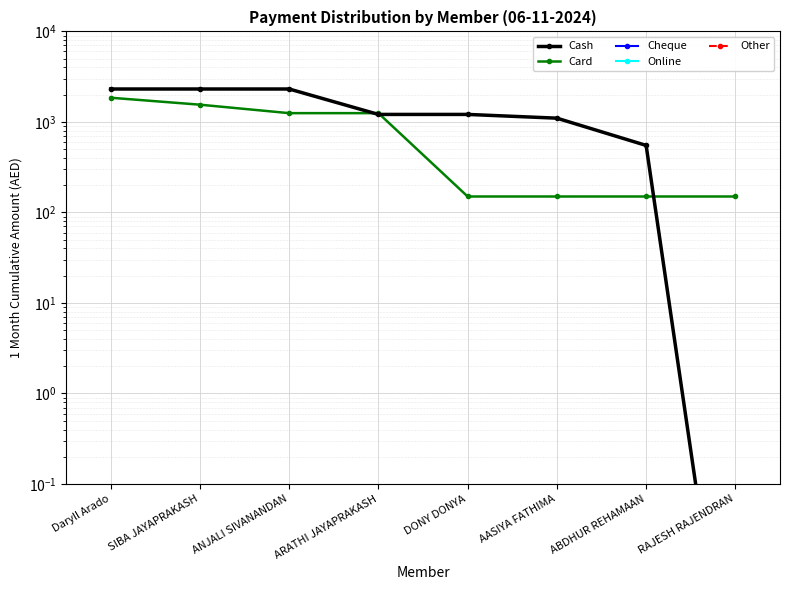

List the series in order of their peak value, lowest first.

Cheque, Online, Other, Card, Cash